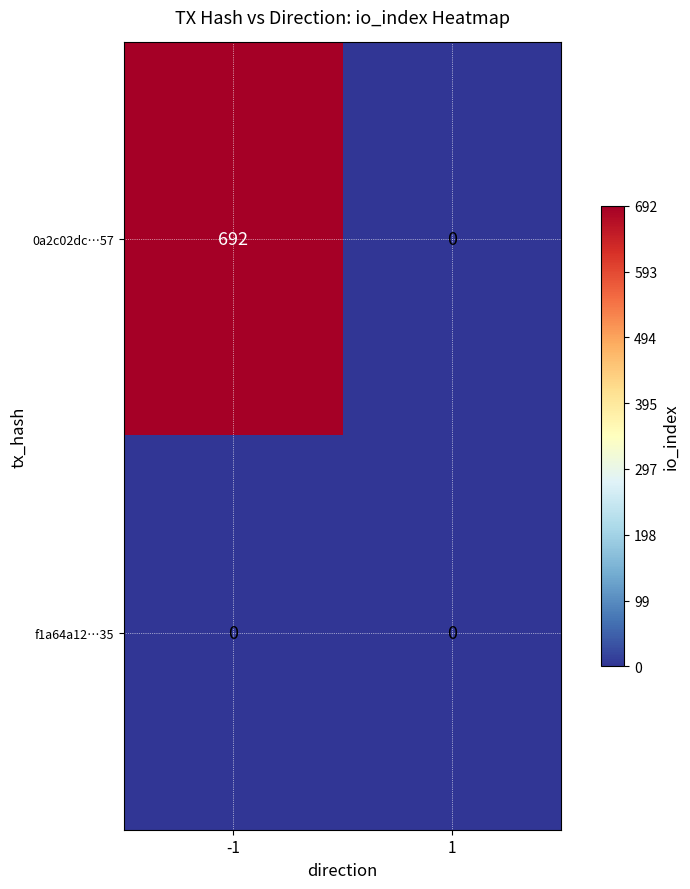

How many categories are shown in the chart?

2